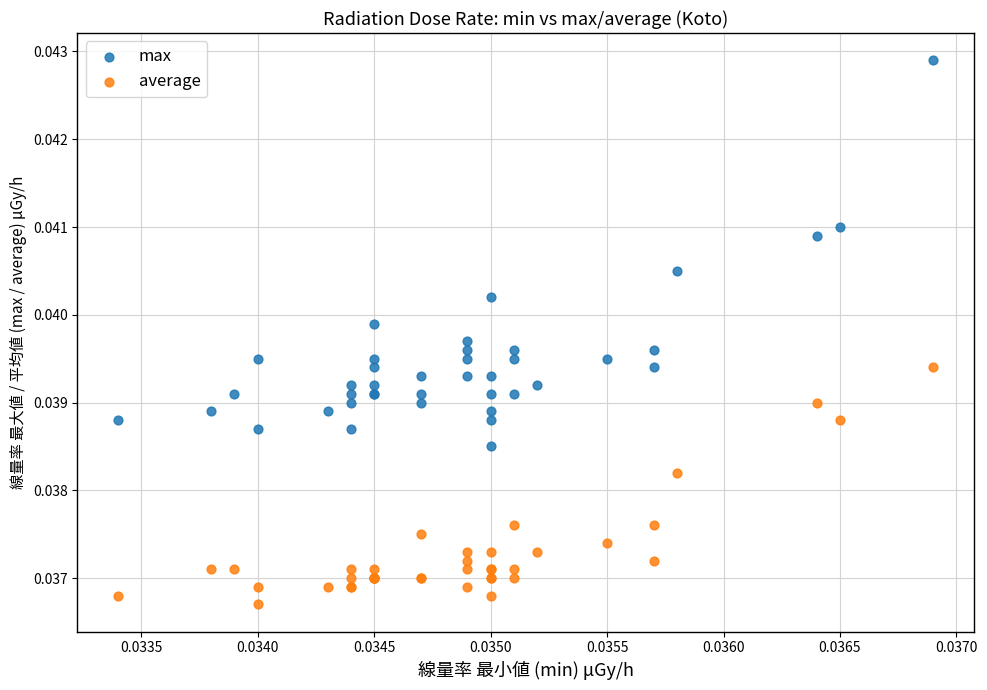

Which series has the widest spread of Y values?

max